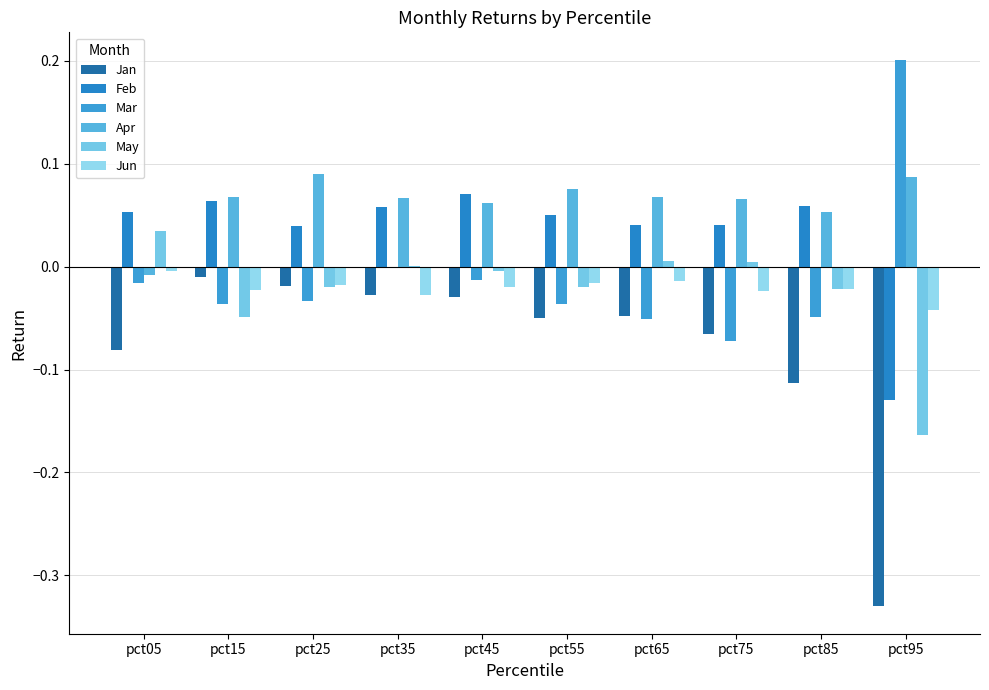

Which series has the largest total across all categories?

Apr